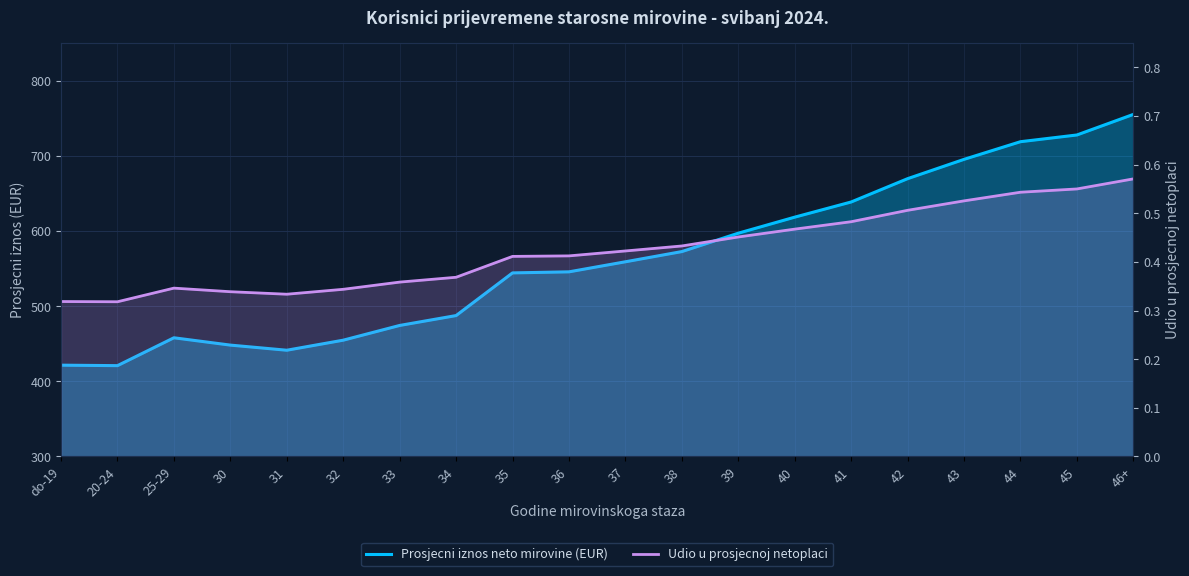

What is the value of the Prosjecni iznos neto mirovine (EUR) point at the 2nd from the left?

420.9